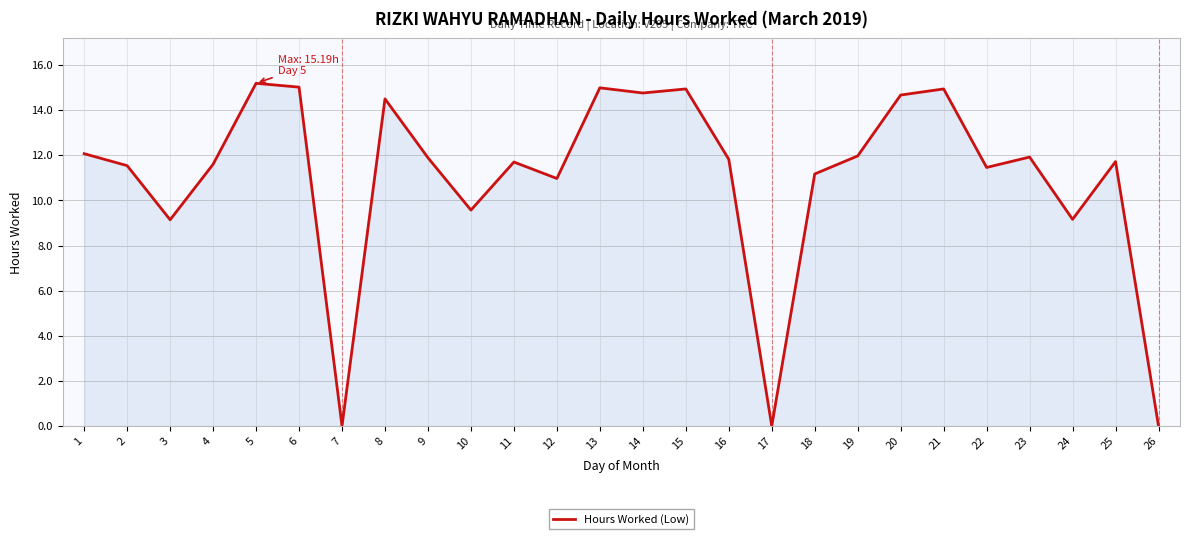

What is the difference between the values at 7 and 13?

15.0